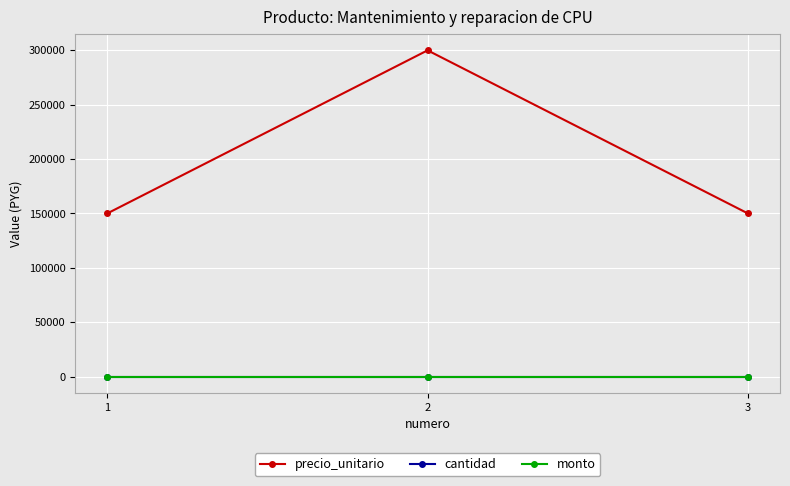

At how many categories does at least one series exceed 209090?

1